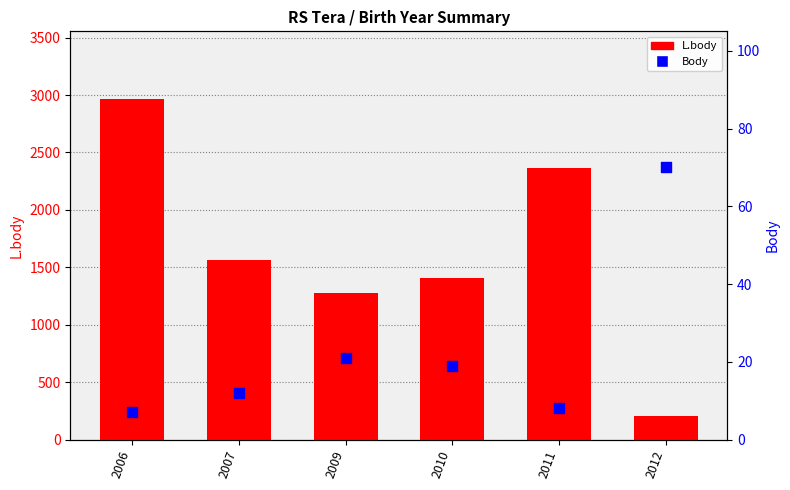

At which category is the sum across all series the highest?

2006